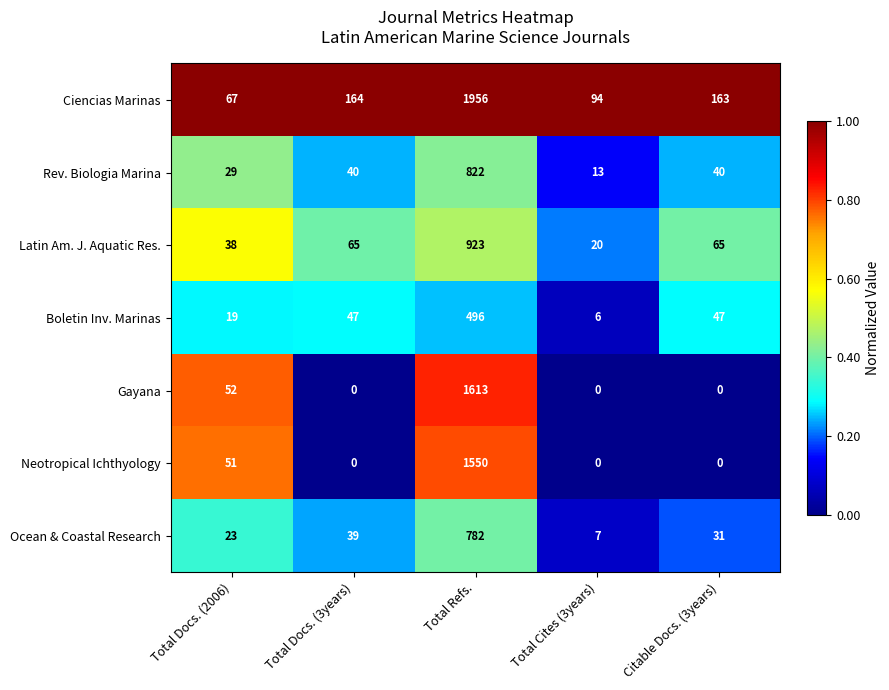

At which category is the sum across all series the highest?

Total Refs.